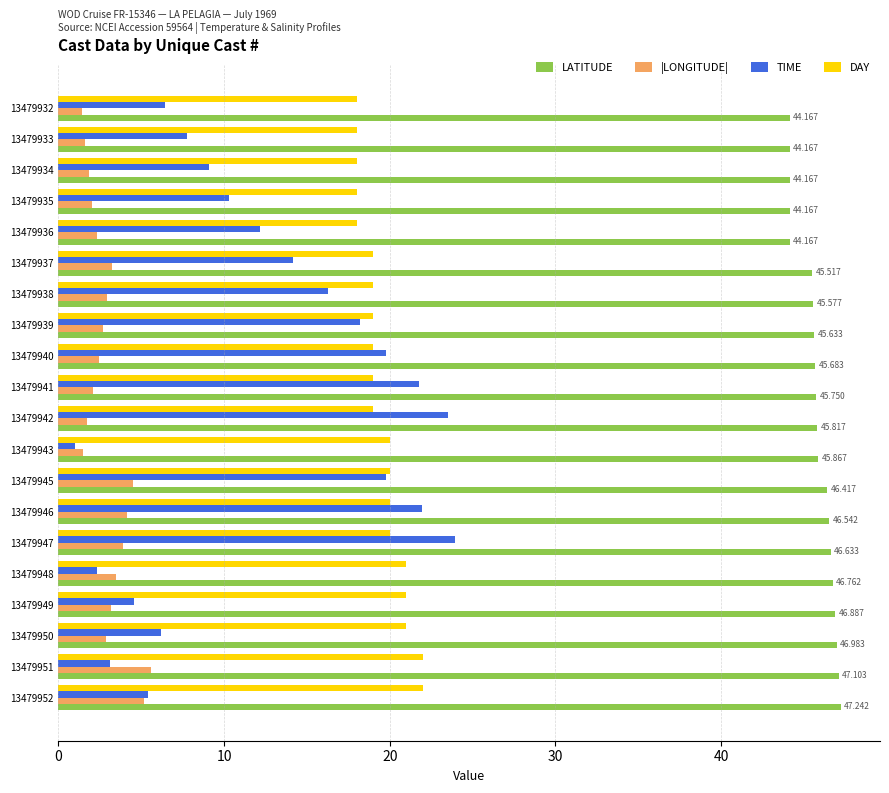

How many data points does each series have?

20